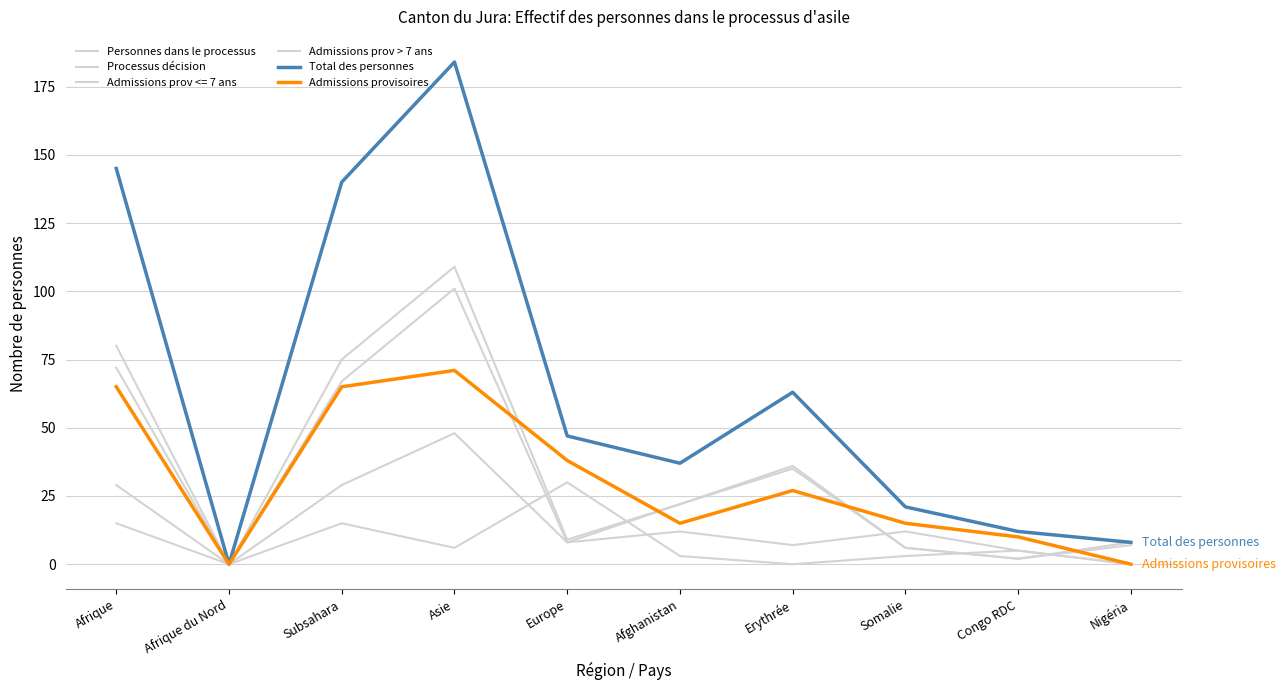

How many interior local valleys does the Admissions provisoires series have?

2